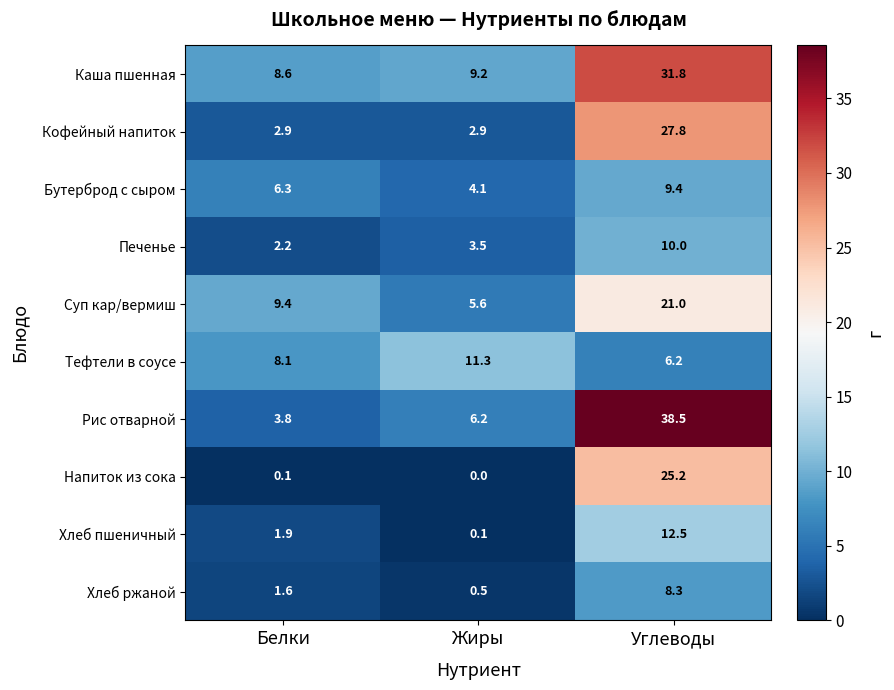

What is the sum of all Суп кар/вермиш values?

36.0